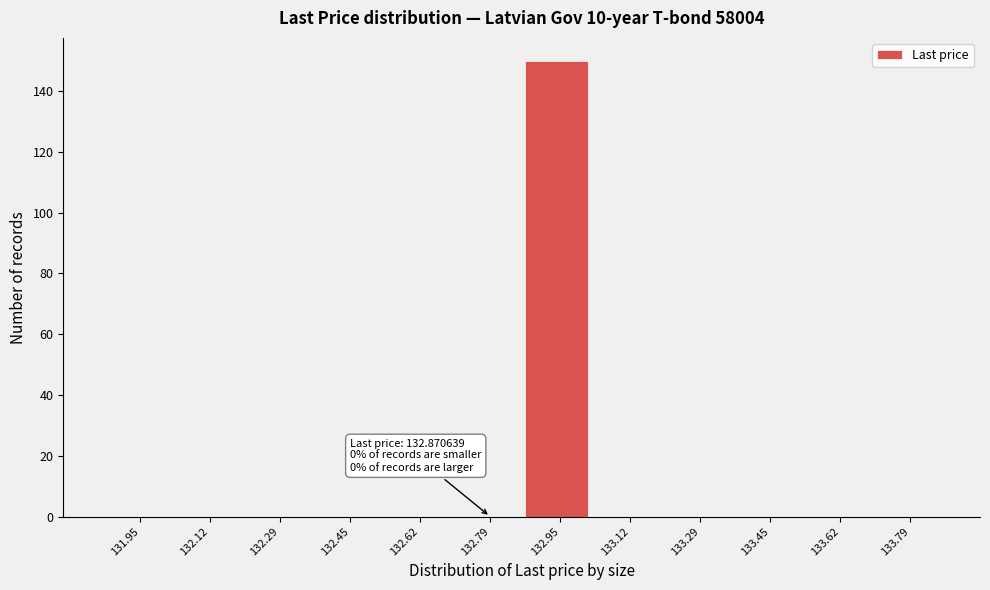

Which range on the x-axis has the tallest bar?

132.88 to 133.04